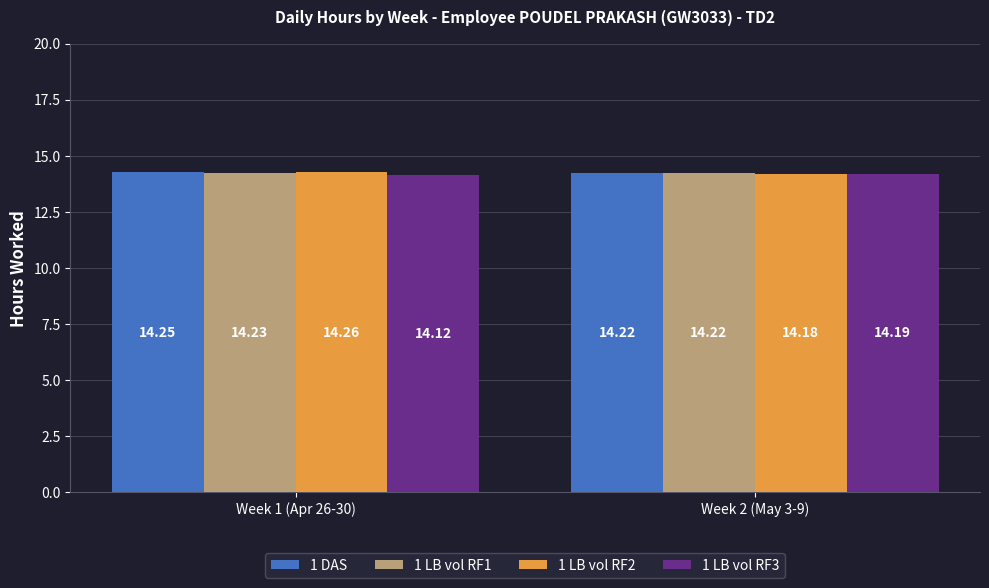

How many bars are there in each group?

4